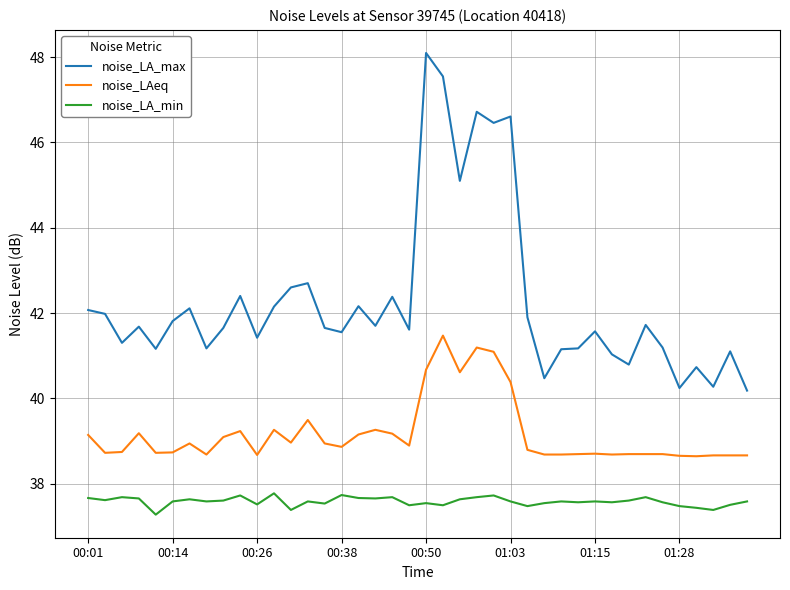

Which series has the largest total across all categories?

noise_LA_max